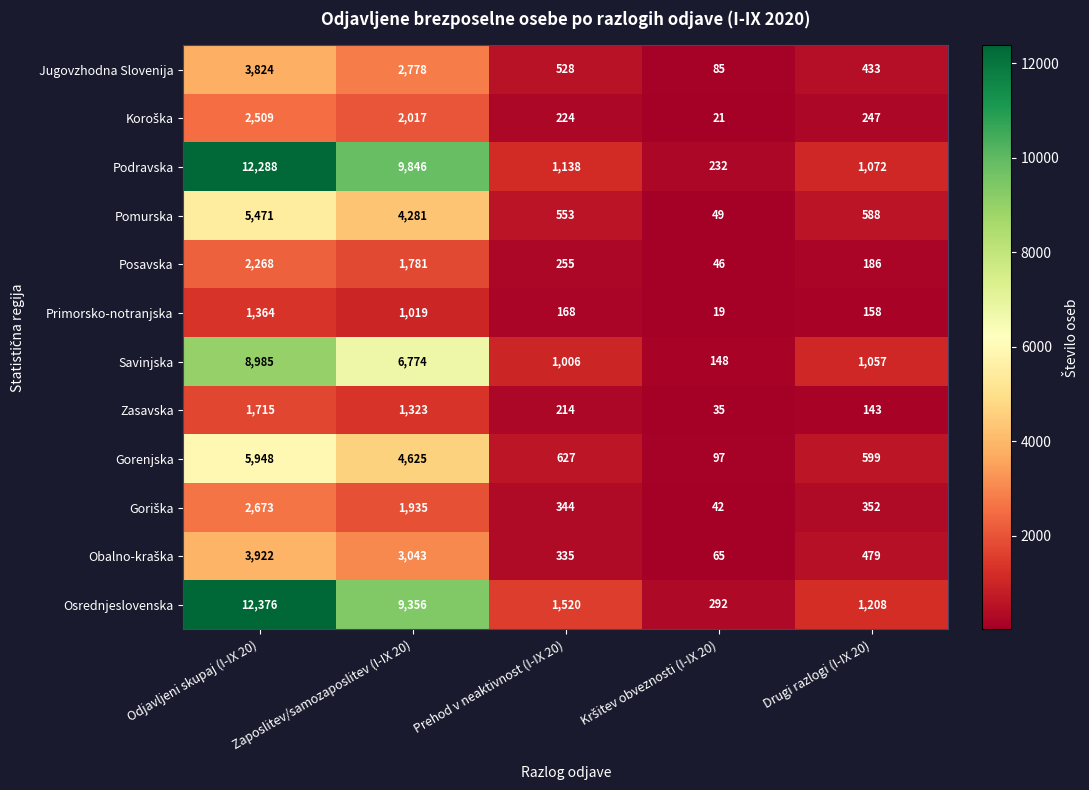

Is it true that Savinjska equals 3392 at Odjavljeni skupaj (I-IX 20)?

False